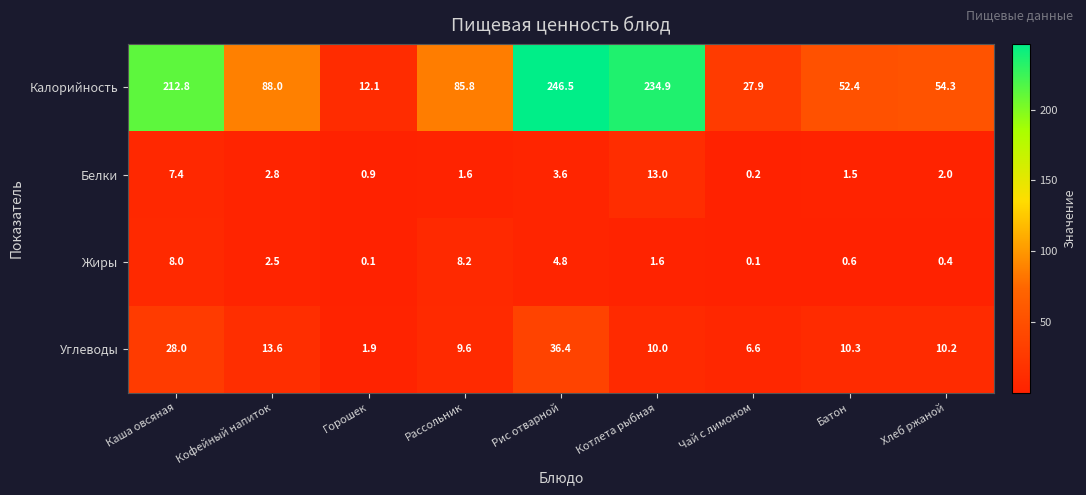

Which series has the largest range (max minus min)?

Калорийность